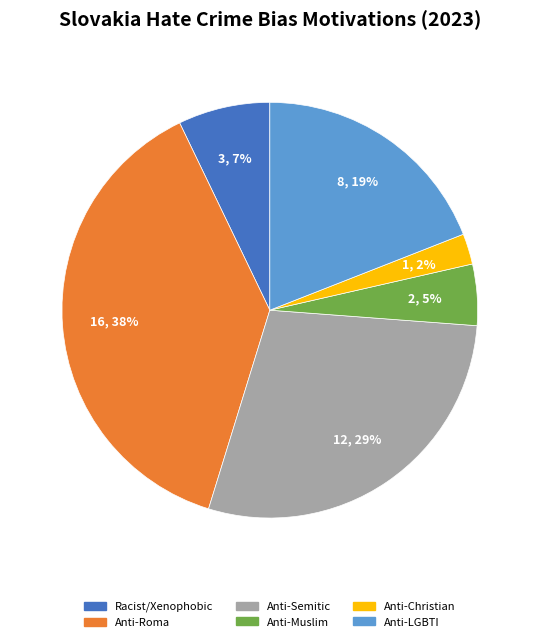

Is there a majority slice in this chart?

No